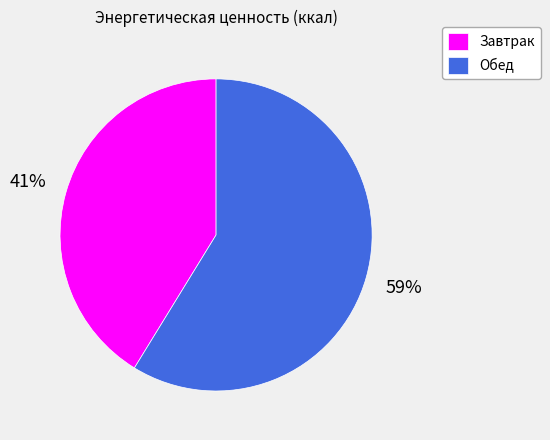

How many slices are in this pie chart?

2